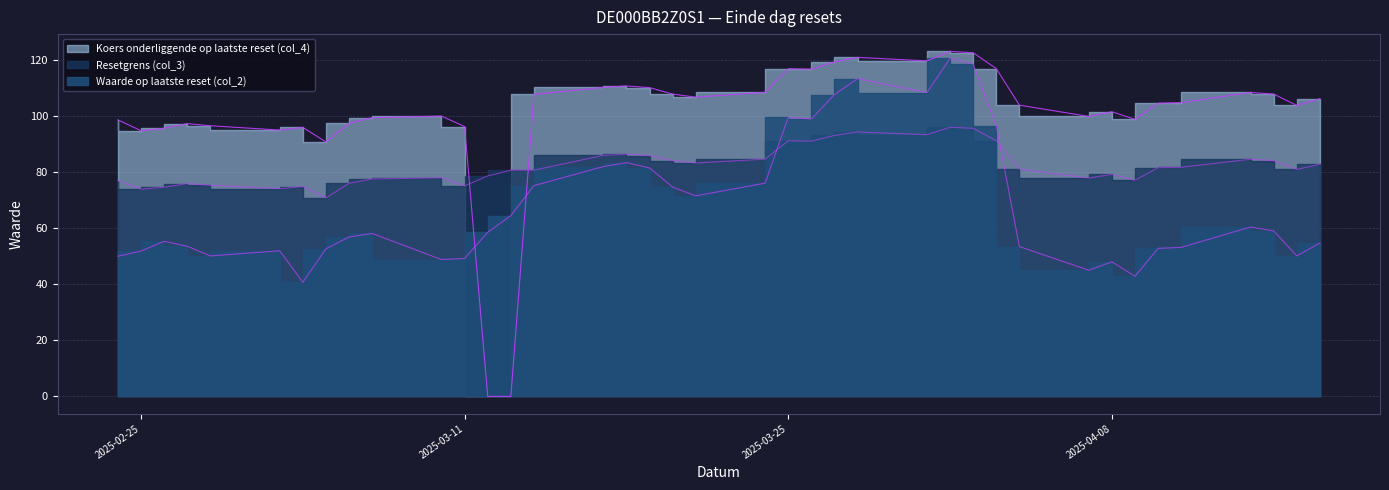

What is the difference between the maximum and minimum values in the Koers onderliggende op laatste reset (col_4) series?

123.2